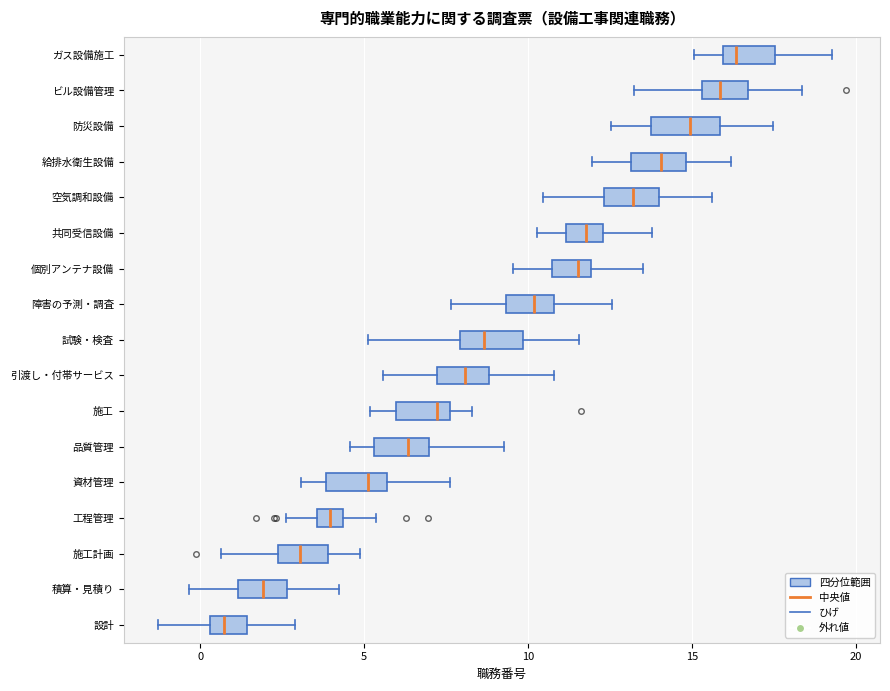

Which box has the furthest to the left median line?

設計